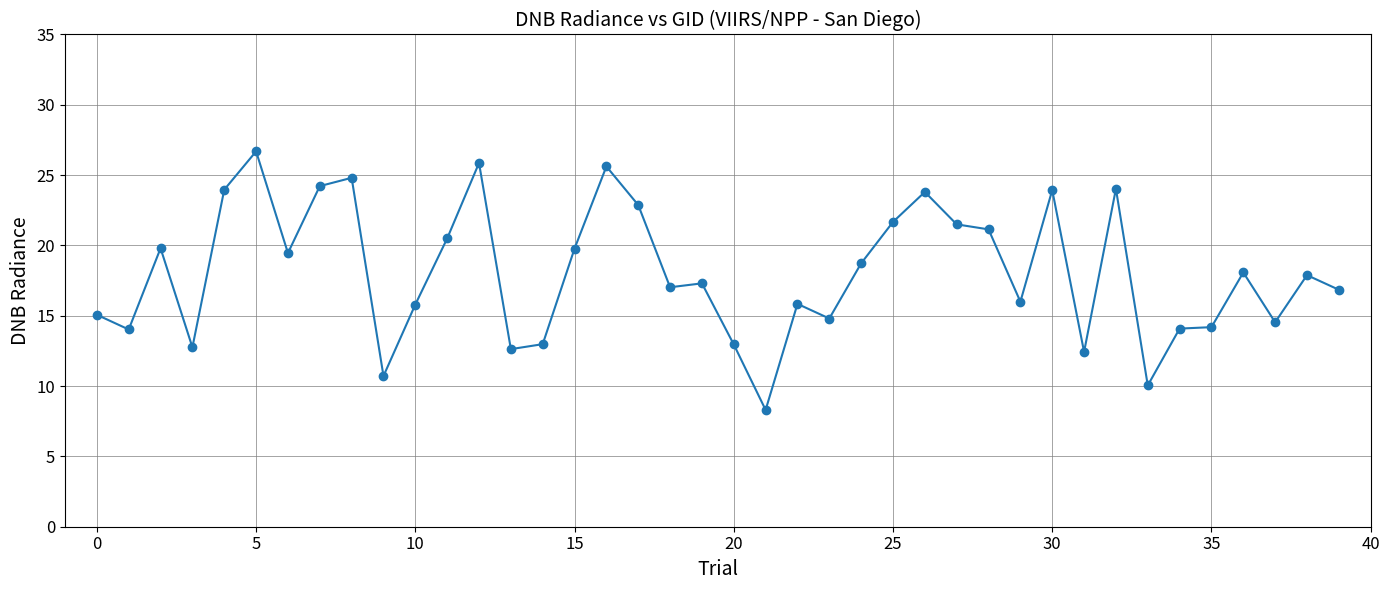

What is the maximum value shown in the chart?

26.7